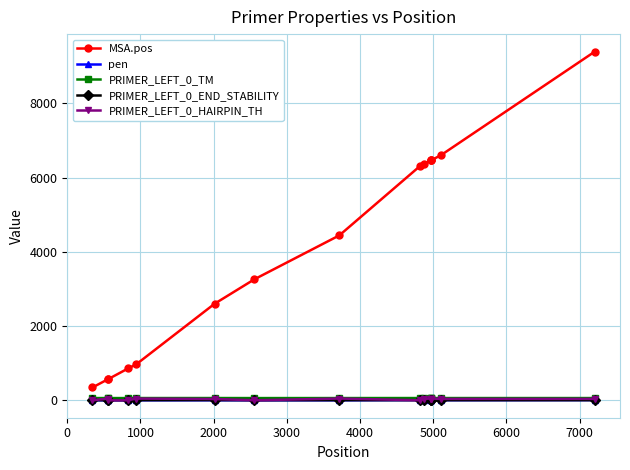

True or false: PRIMER_LEFT_0_END_STABILITY and MSA.pos cross at least once.

False